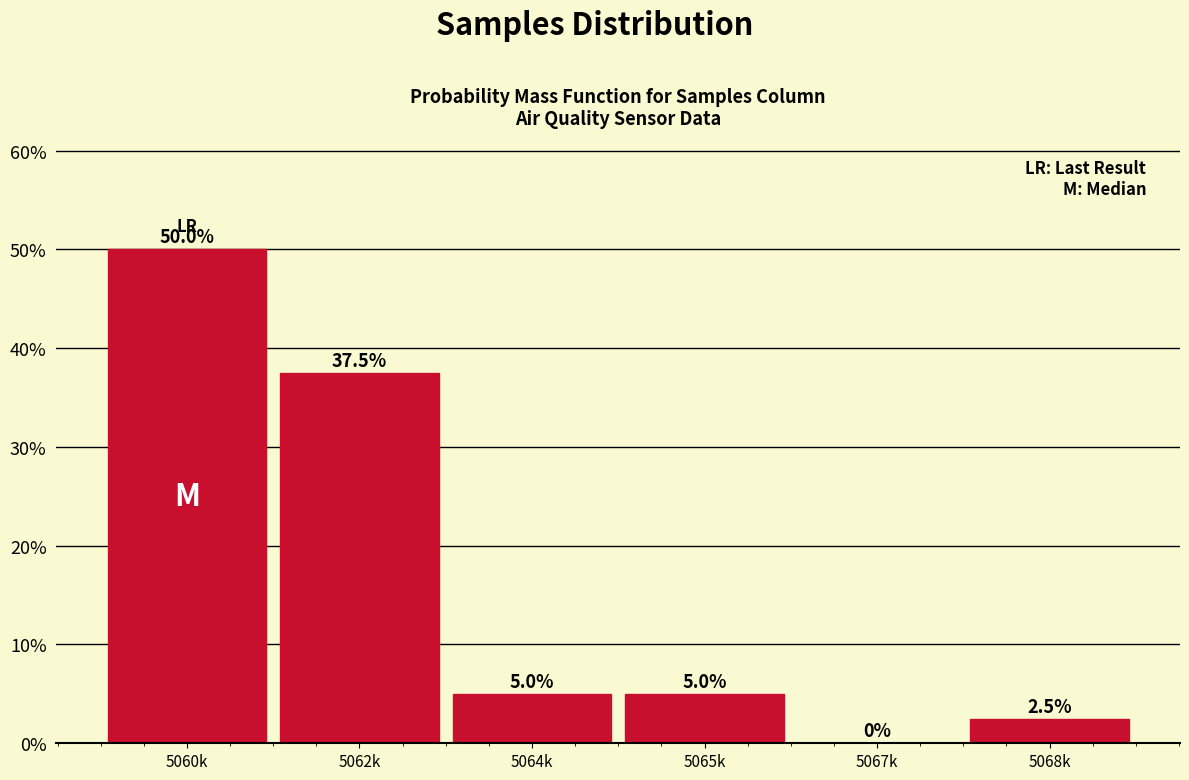

Reading left to right, transcribe all the data shown in this chart.

5060k=50.0	5062k=37.5	5064k=5.0	5065k=5.0	5067k=0.0	5068k=2.5